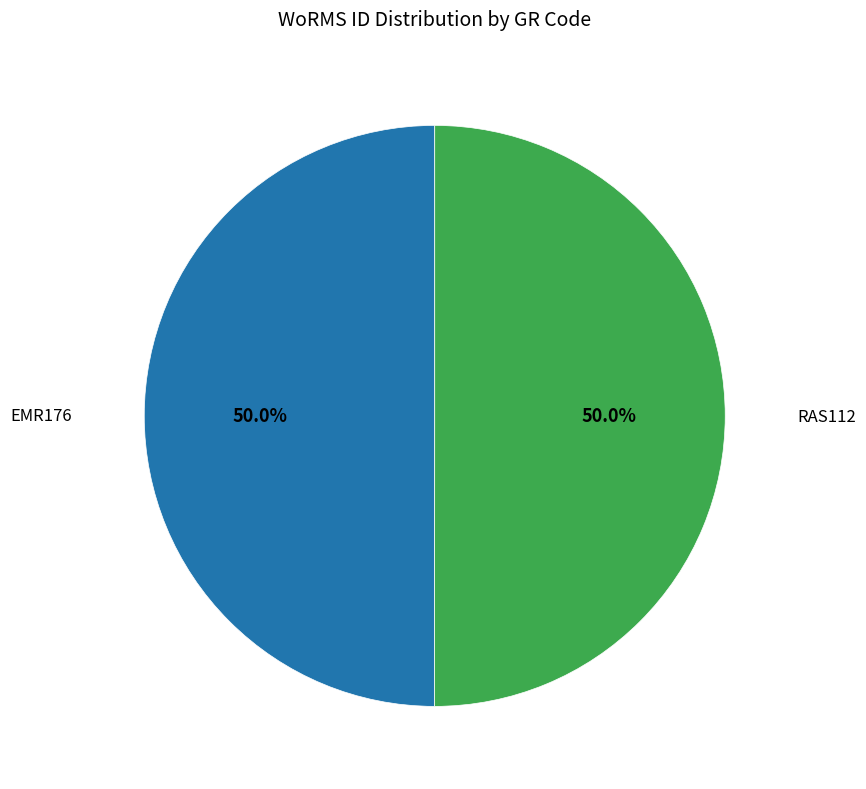

How many segments does this pie chart have?

2